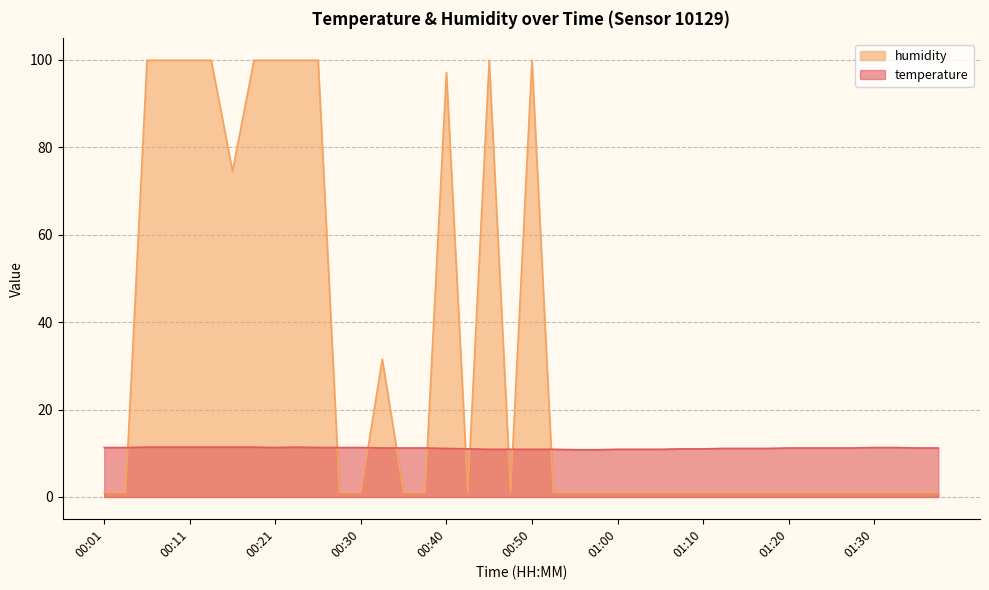

True or false: humidity has more than 0 points higher than both neighbors.

True